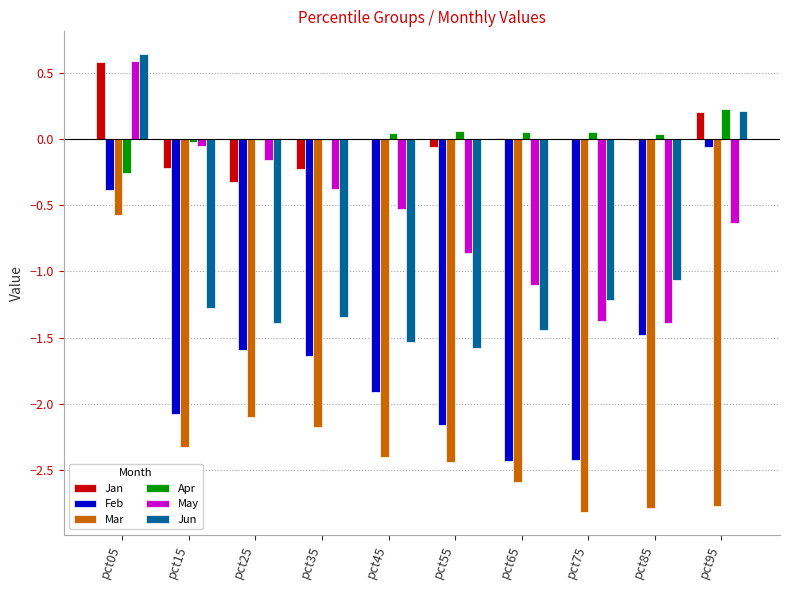

Count the number of categories in the chart.

10